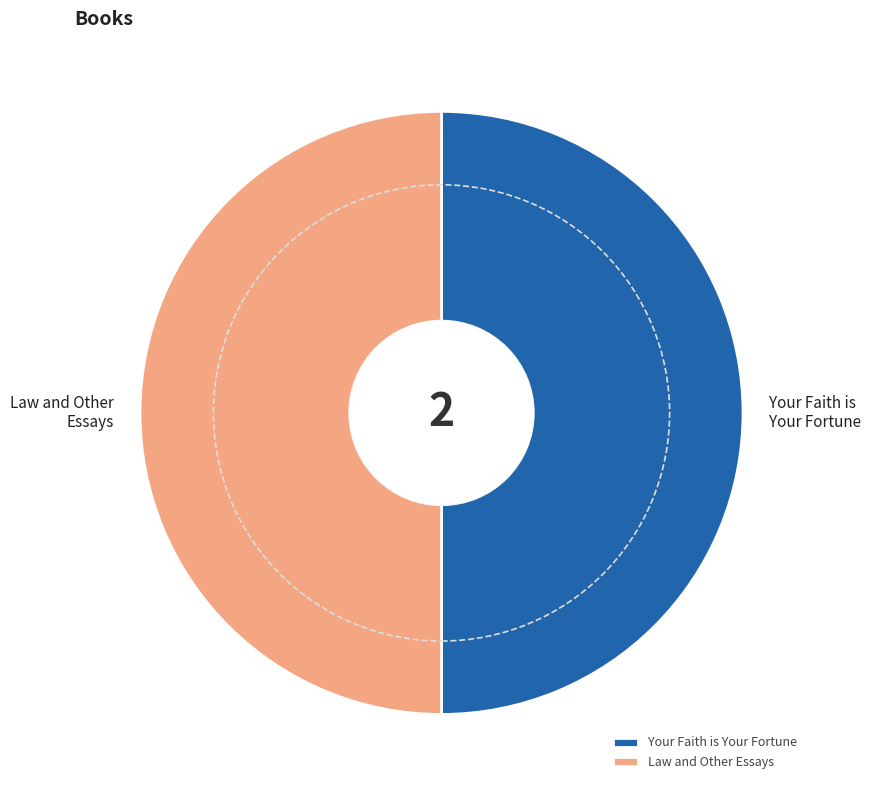

Approximately how many times larger is the value at Your Faith is Your Fortune compared to Law and Other Essays?

1.0